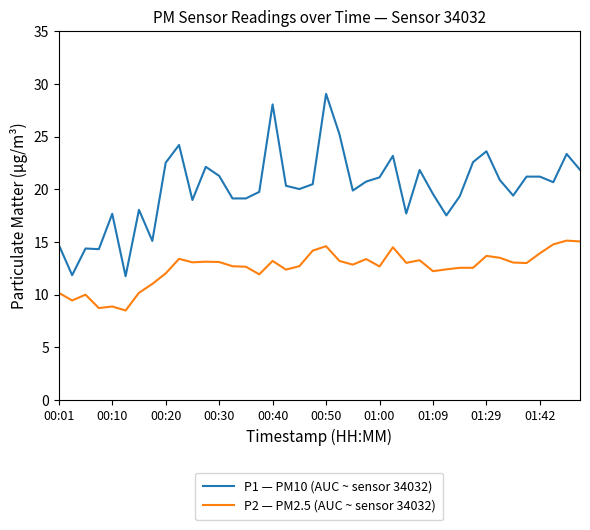

What is the maximum value shown in the chart?

29.1